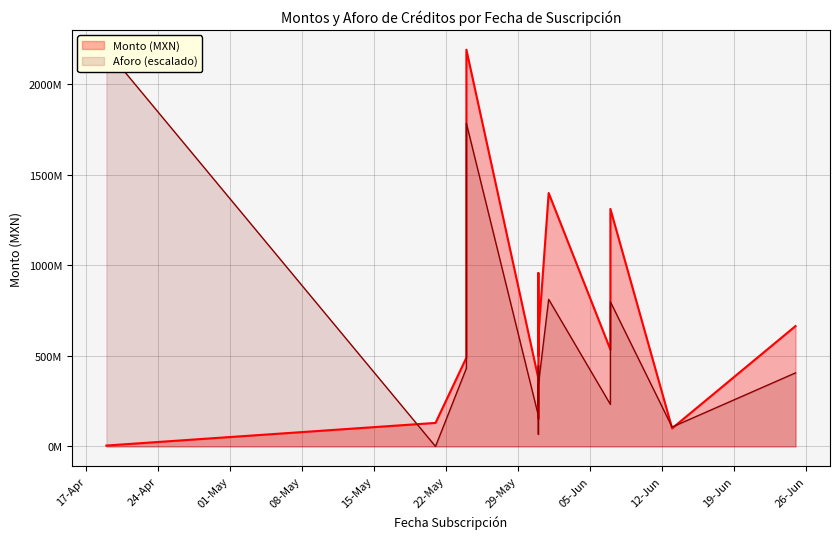

List the series in order of their peak value, lowest first.

Monto (MXN), Aforo